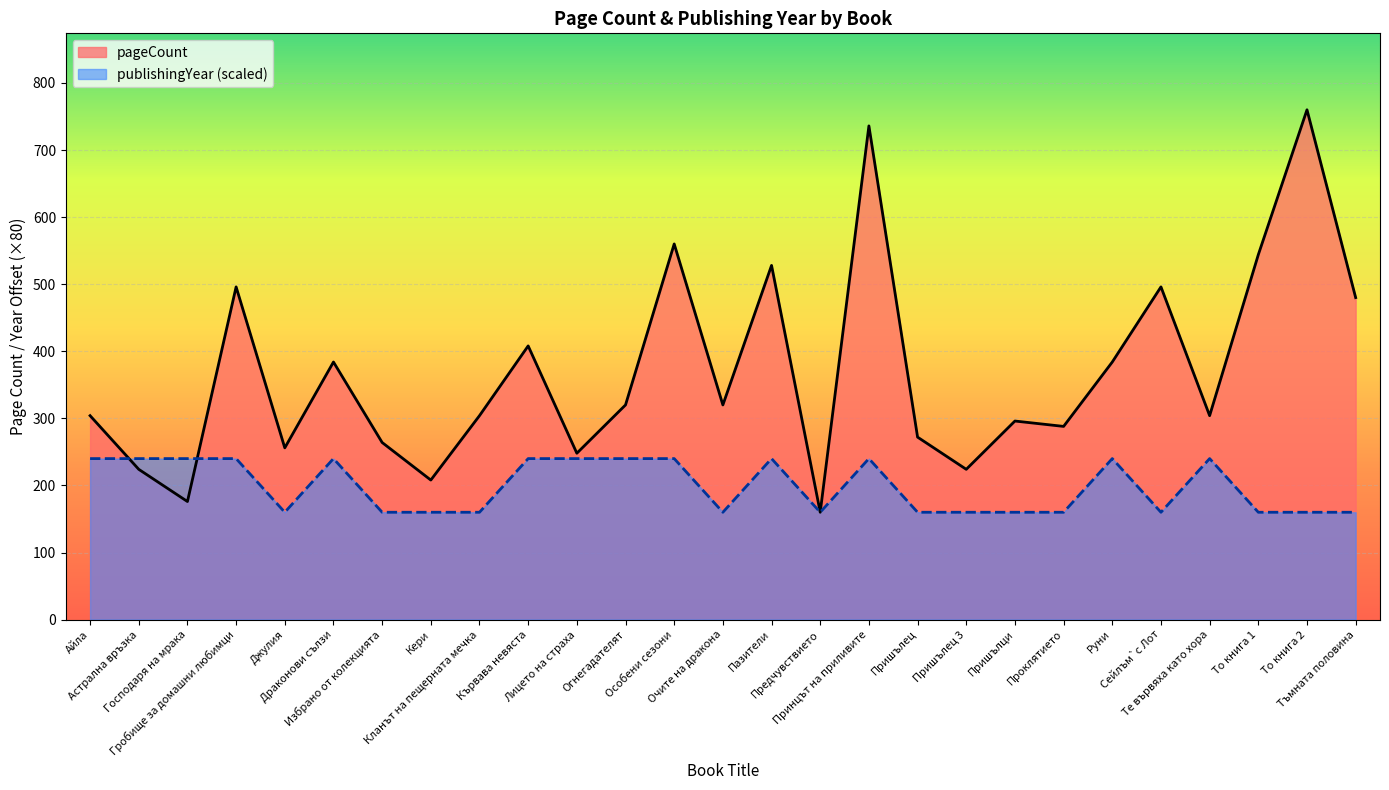

Reading left to right, what are all the values shown in this chart?

pageCount: 304	224	176	496	256	384	264	208	304	408	248	320	560	320	528	160	736	272	224	296	288	384	496	304	544	760	480
publishingYear: 240	240	240	240	160	240	160	160	160	240	240	240	240	160	240	160	240	160	160	160	160	240	160	240	160	160	160